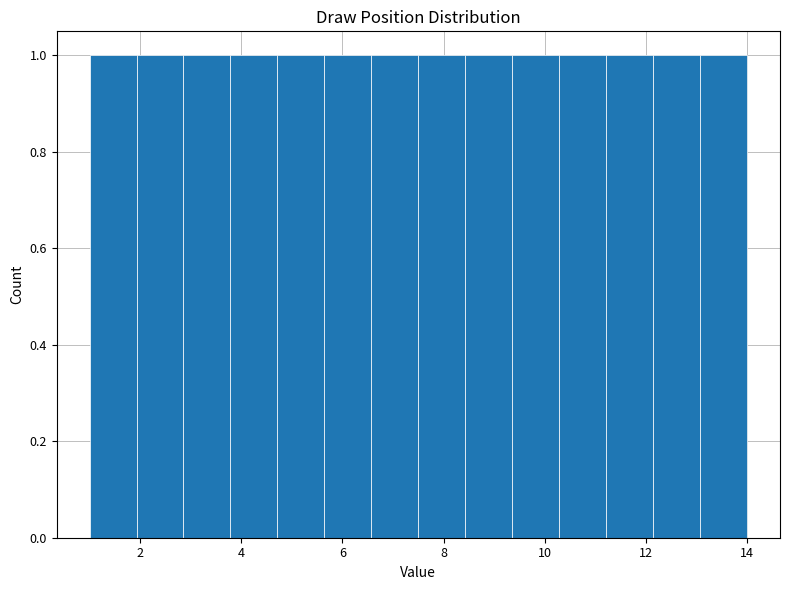

What is the height of the bar covering 13.0 to 14.0 on the x-axis? Neither the bar edges nor the heights are printed on the chart, so give them approximately, as read against the axes.

1